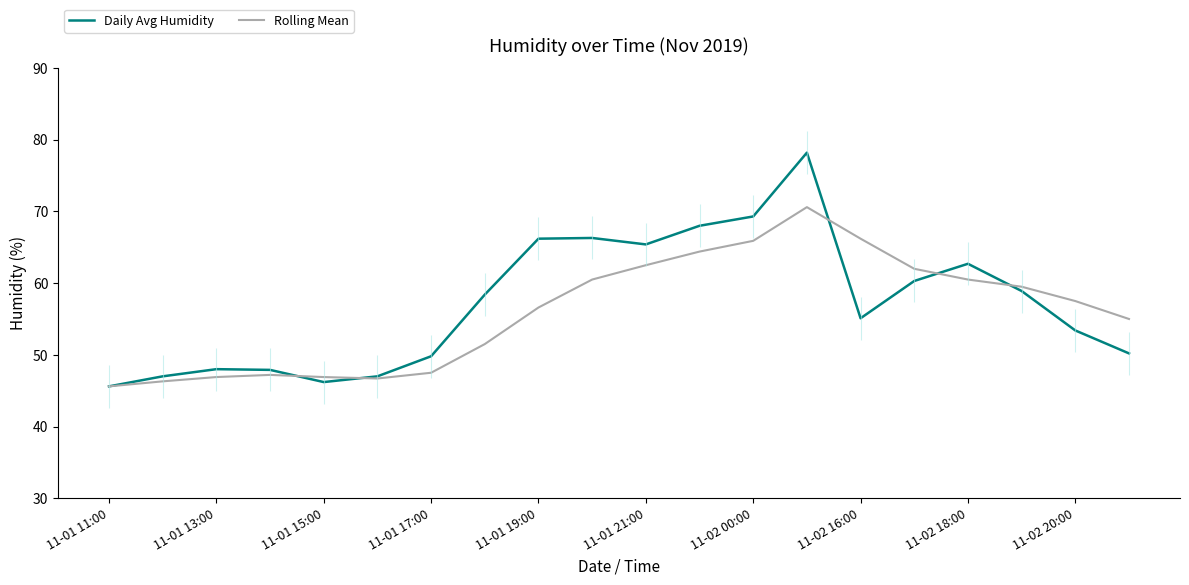

What is the maximum value for Daily Avg Humidity?

78.2